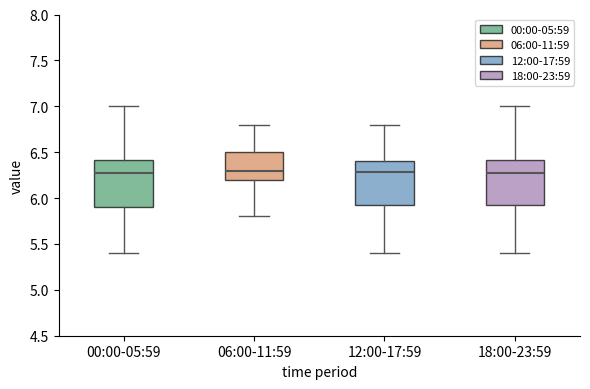

Reading left to right, read every box against the y-axis: the position of its median line, the range the box covers, and the ends of its whiskers. The values are not printed on the chart, so give them approximately, as read against the axis.

00:00-05:59: median 6.25, box 5.90 to 6.40, whiskers 5.40 to 7.00
06:00-11:59: median 6.30, box 6.20 to 6.50, whiskers 5.80 to 6.80
12:00-17:59: median 6.30, box 5.90 to 6.40, whiskers 5.40 to 6.80
18:00-23:59: median 6.25, box 5.90 to 6.40, whiskers 5.40 to 7.00